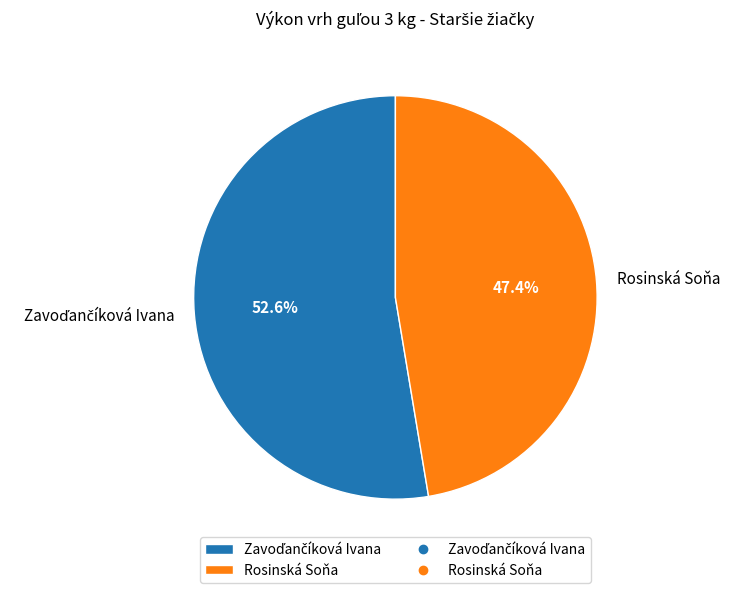

What percentage is the Rosinská Soňa slice, to the nearest percent?

47%